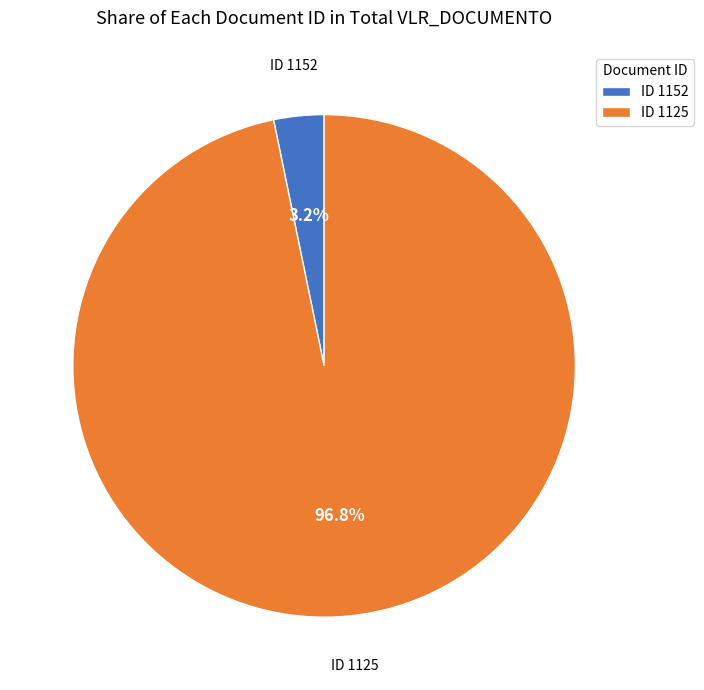

Between ID 1152 and ID 1125, which is larger?

ID 1125